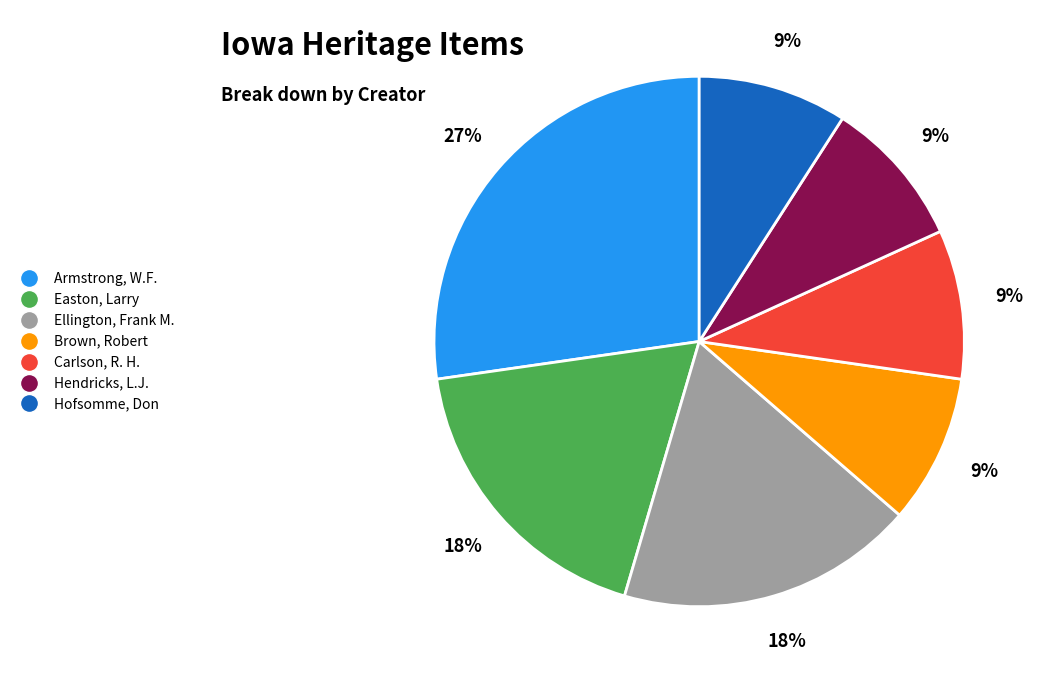

To the nearest percent, what is the difference between the largest and smallest slice percentages?

18%